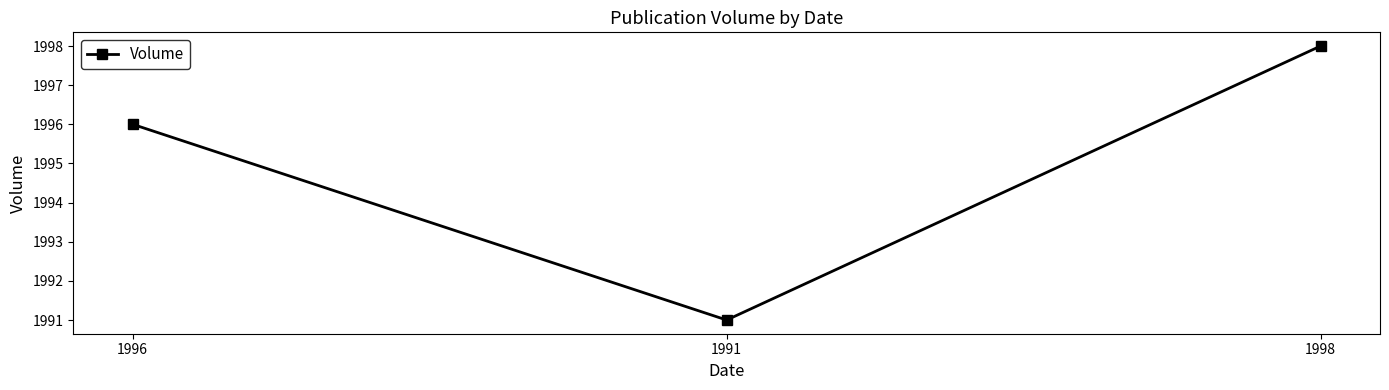

Reading right to left, transcribe all the data shown in this chart.

1998=1998	1991=1991	1996=1996